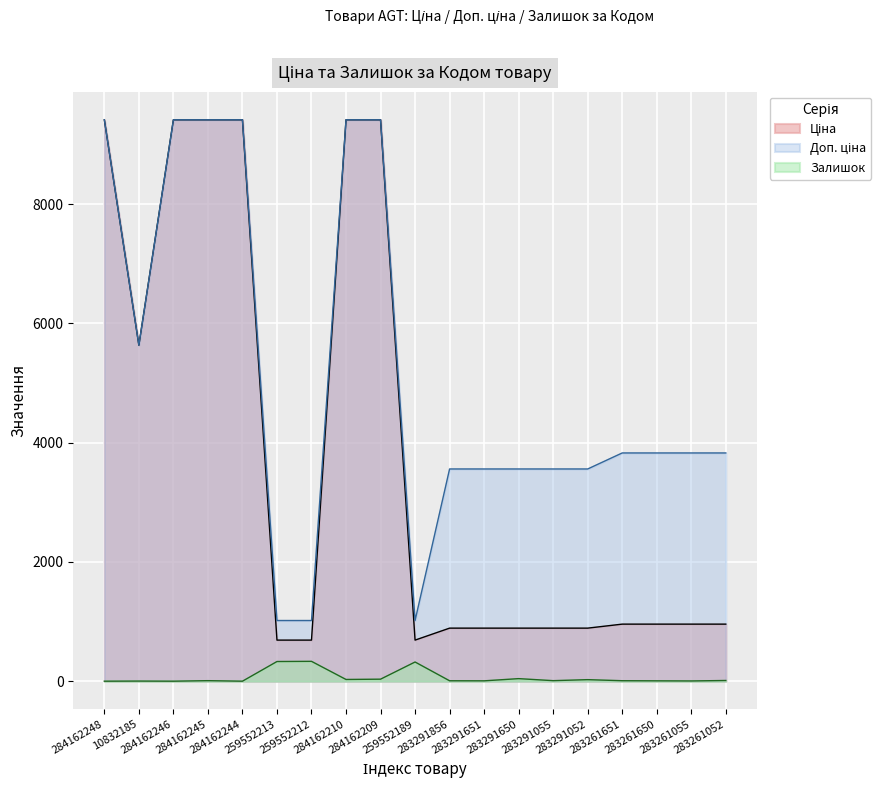

True or false: Ціна and Доп. ціна cross at least once.

False